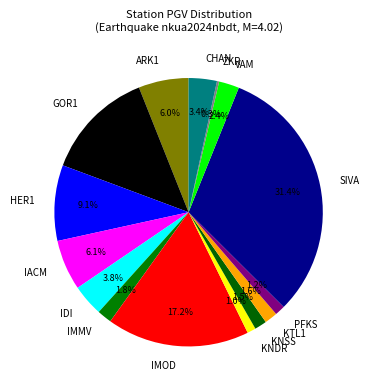

Is the sum of IMOD and HER1 greater than half?

No